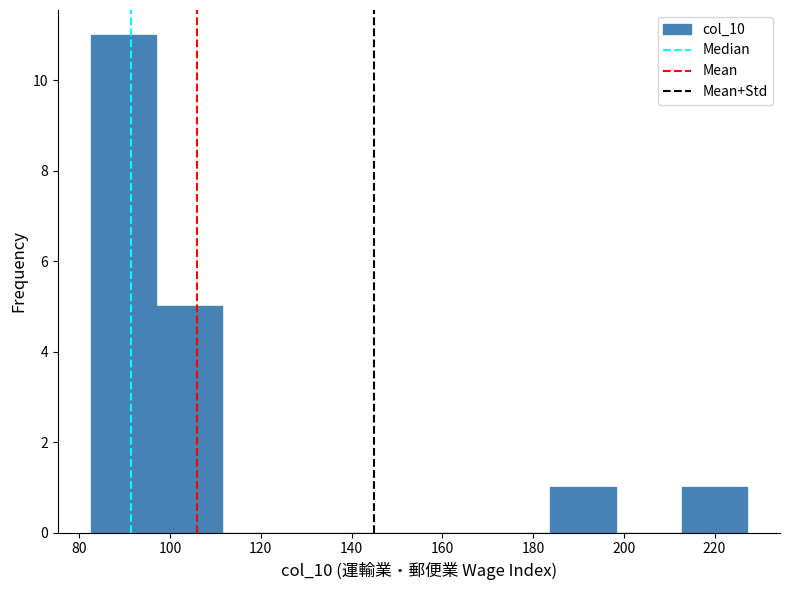

Reading left to right, list every bar in this chart as the range it spans on the x-axis followed by its height. Neither the bar edges nor the heights are printed on the chart, so give them approximately, as read against the axes.

82 to 96: 11
96 to 112: 5
112 to 126: 0
126 to 140: 0
140 to 154: 0
154 to 170: 0
170 to 184: 0
184 to 198: 1
198 to 212: 0
212 to 228: 1